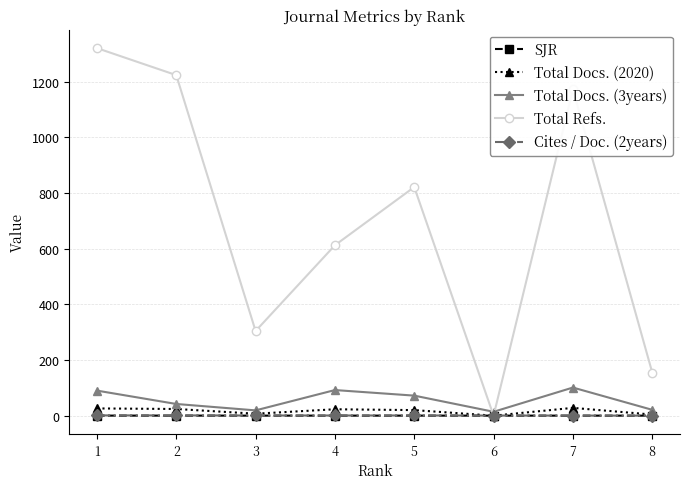

What is the maximum value shown in the chart?

1320.0